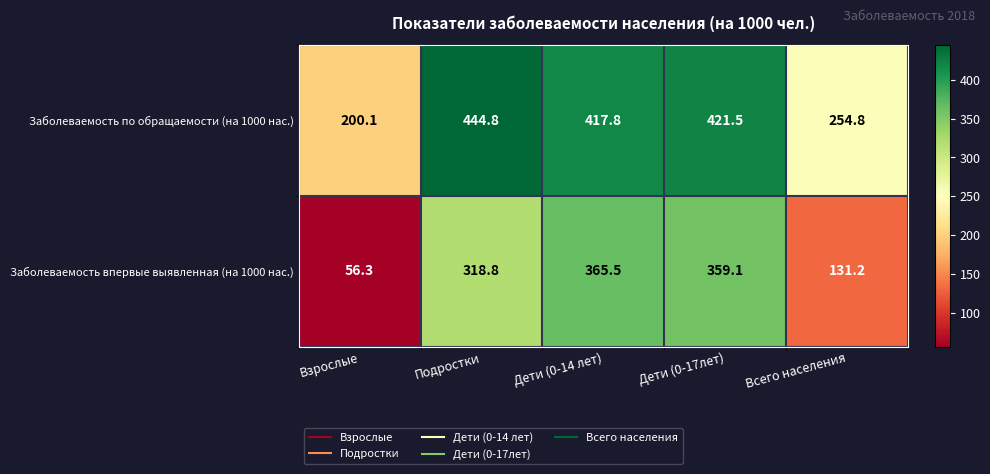

Is the value of Заболеваемость впервые выявленная (на 1000 нас.) at Дети (0-17лет) greater than the value of Заболеваемость по обращаемости (на 1000 нас.) at Дети (0-14 лет)?

No